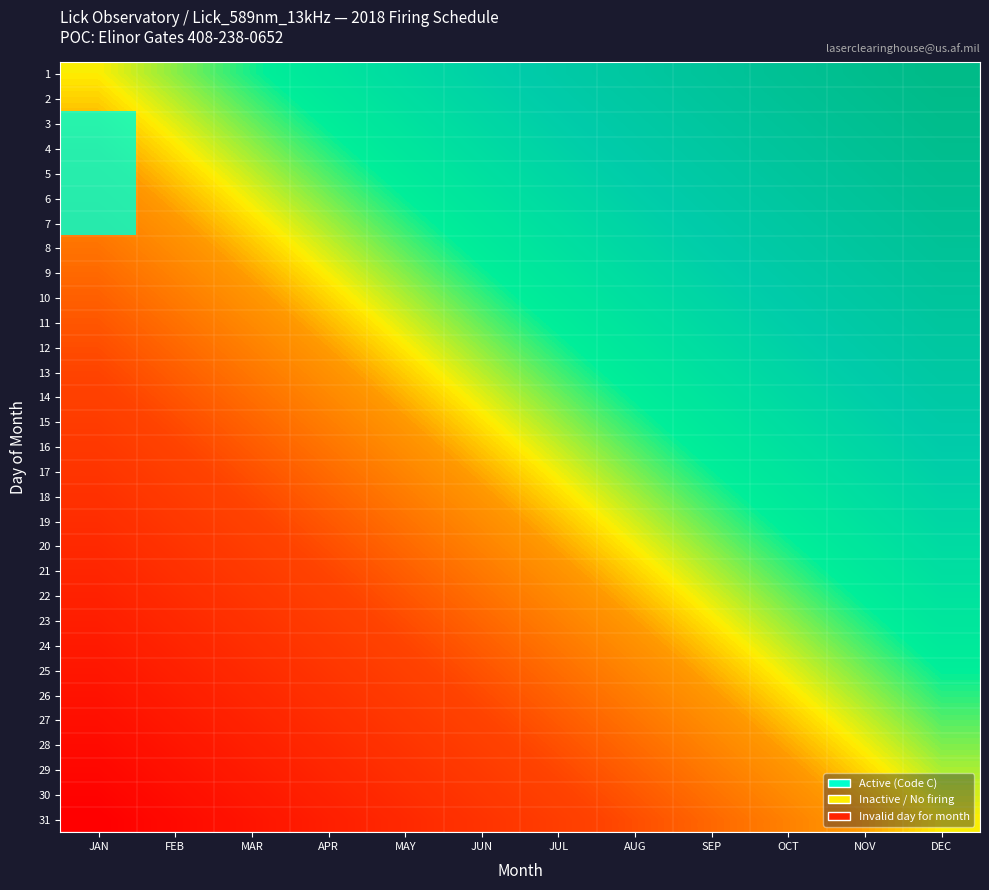

Rank the series at SEP from highest to lowest value.

1, 2, 3, 4, 5, 6, 7, 8, 9, 10, 11, 12, 13, 14, 15, 16, 17, 18, 19, 20, 21, 22, 23, 24, 25, 26, 27, 28, 29, 30, 31